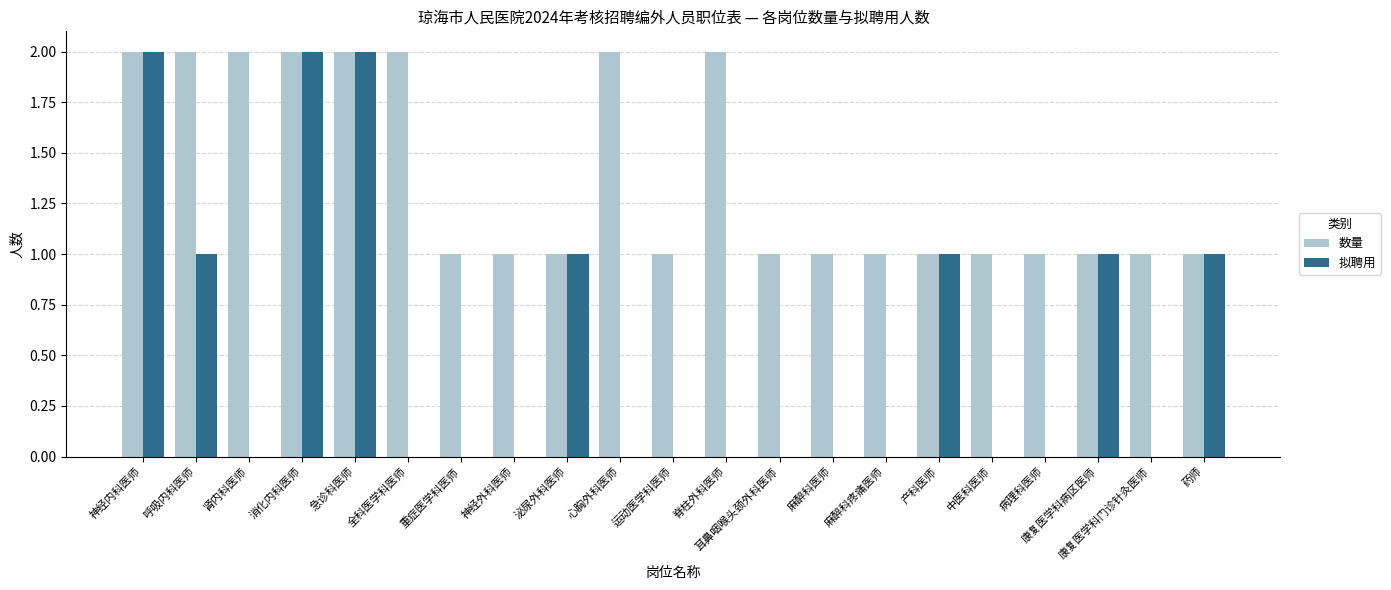

Are the bars horizontal?

No